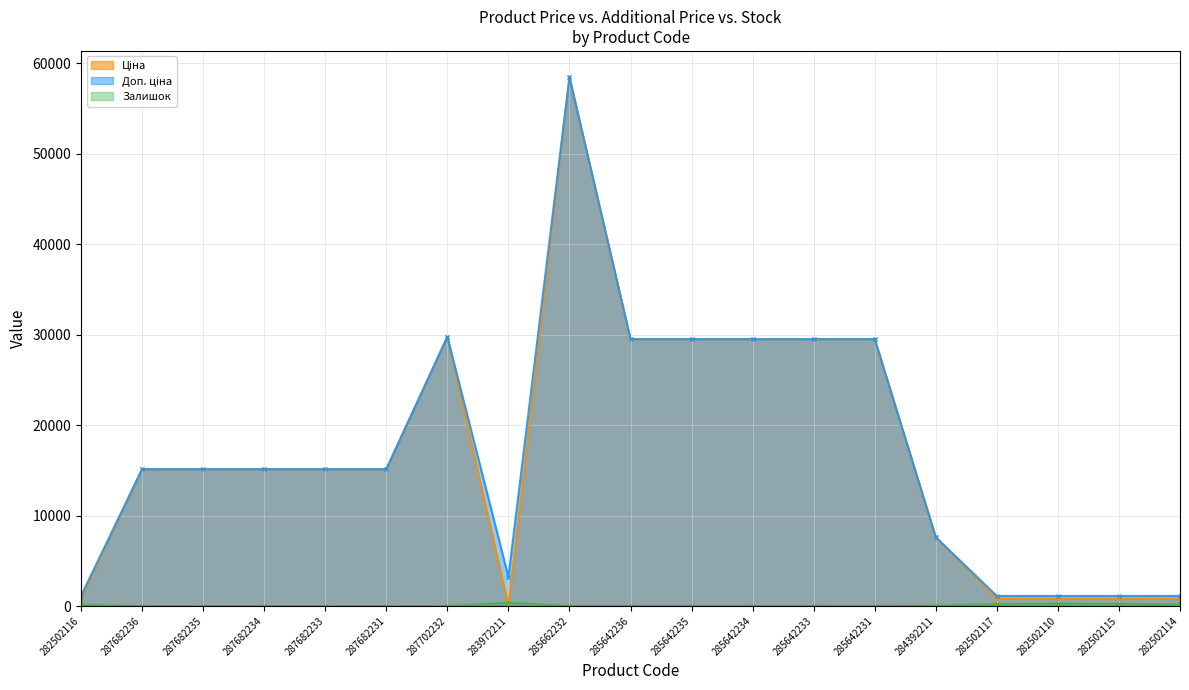

What is the spread (max minus min) of values at 284392211?

7553.5